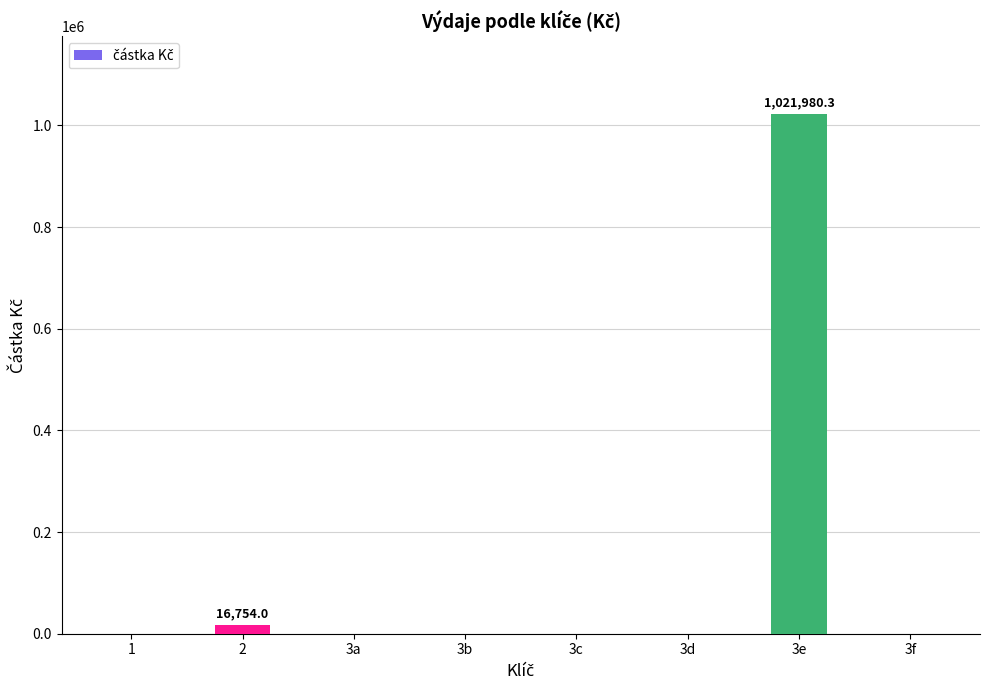

Which has a higher value, 3c or 2?

2